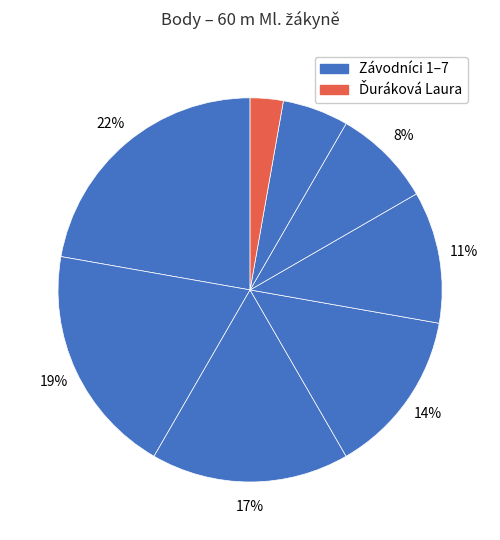

Is there any slice that represents more than half of the pie?

No